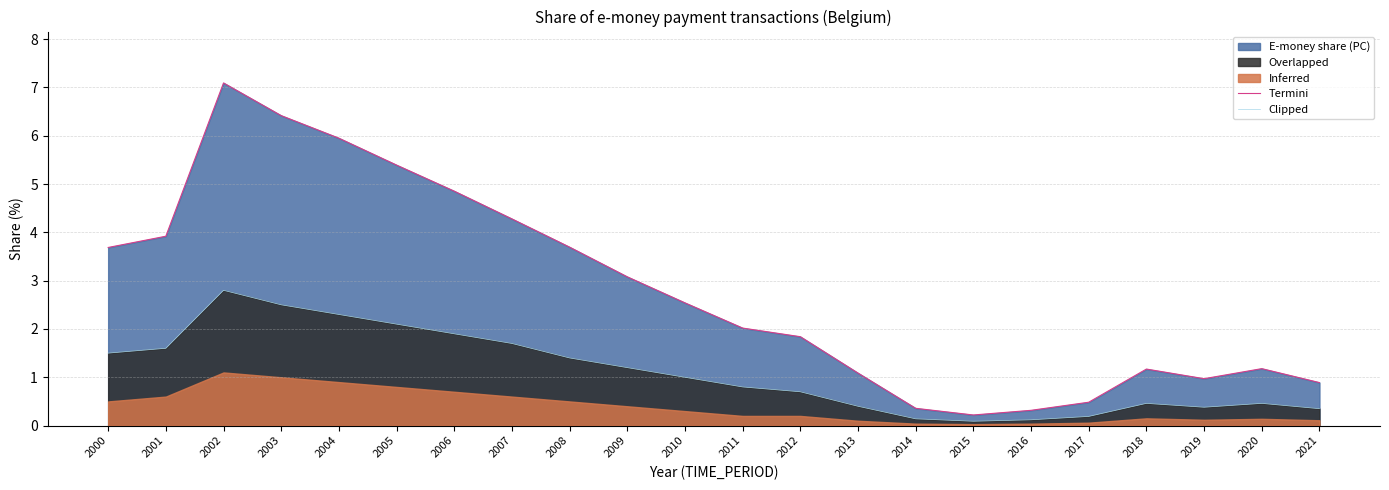

Reading left to right, list all the values displayed in this chart.

Termini: 3.7	3.9	7.1	6.4	5.9	5.4	4.9	4.3	3.7	3.1	2.5	2.0	1.8	1.1	0.4	0.2	0.3	0.5	1.2	1.0	1.2	0.9
Clipped: 1.5	1.6	2.8	2.5	2.3	2.1	1.9	1.7	1.4	1.2	1.0	0.8	0.7	0.4	0.1	0.1	0.1	0.2	0.5	0.4	0.5	0.3